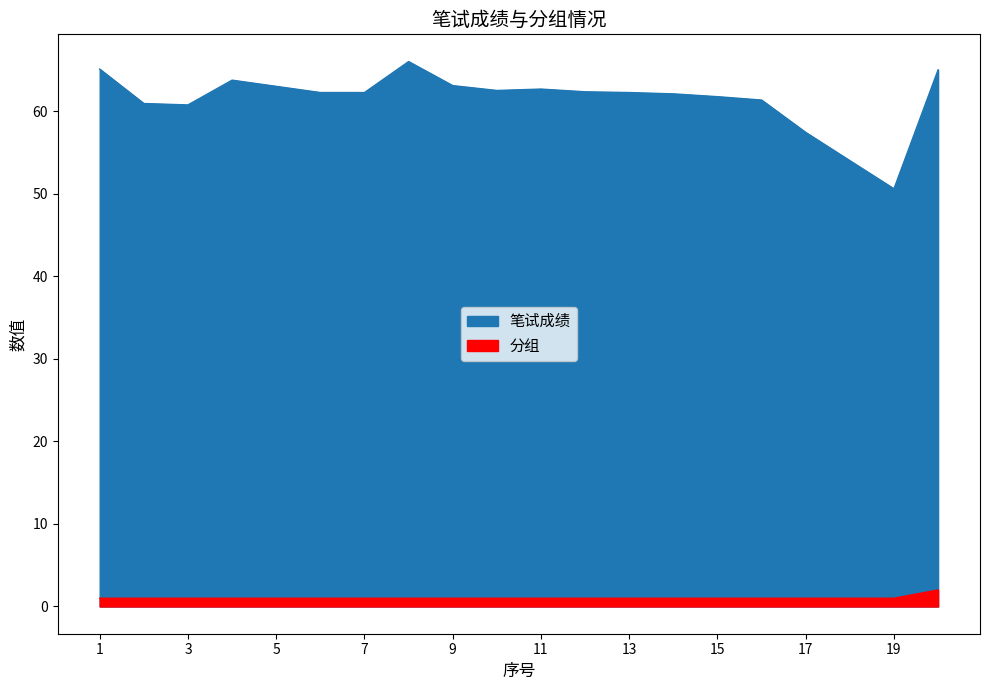

Where is 分组 nearest to the value 1?

1